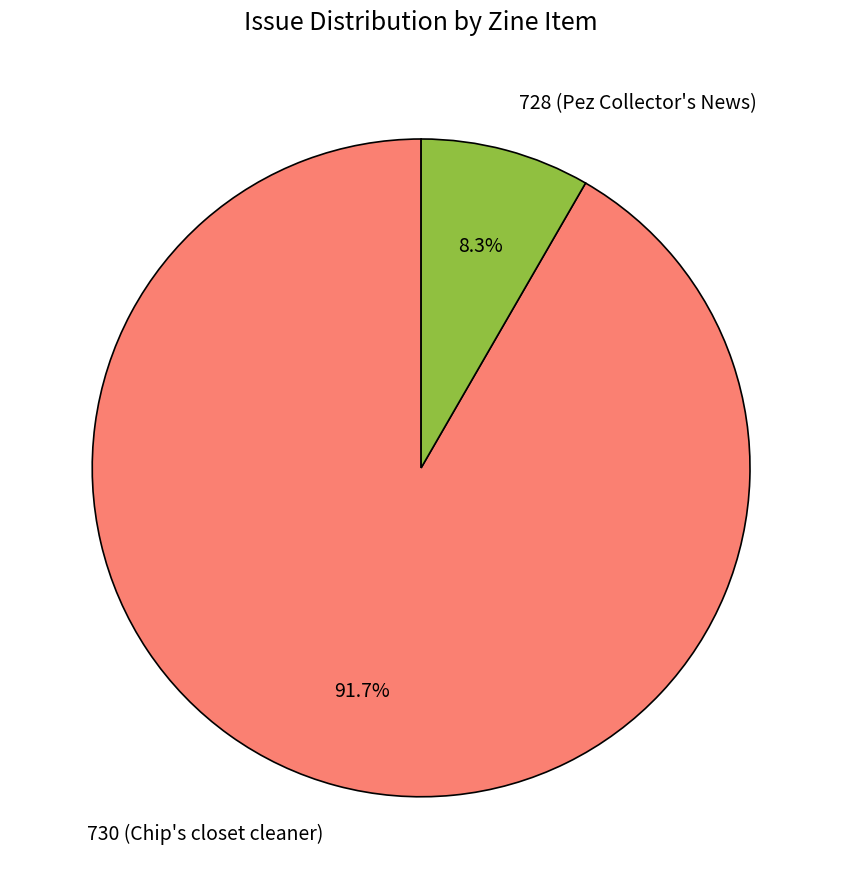

How much of the chart is everything except 728 (Pez Collector's News)?

91.7%